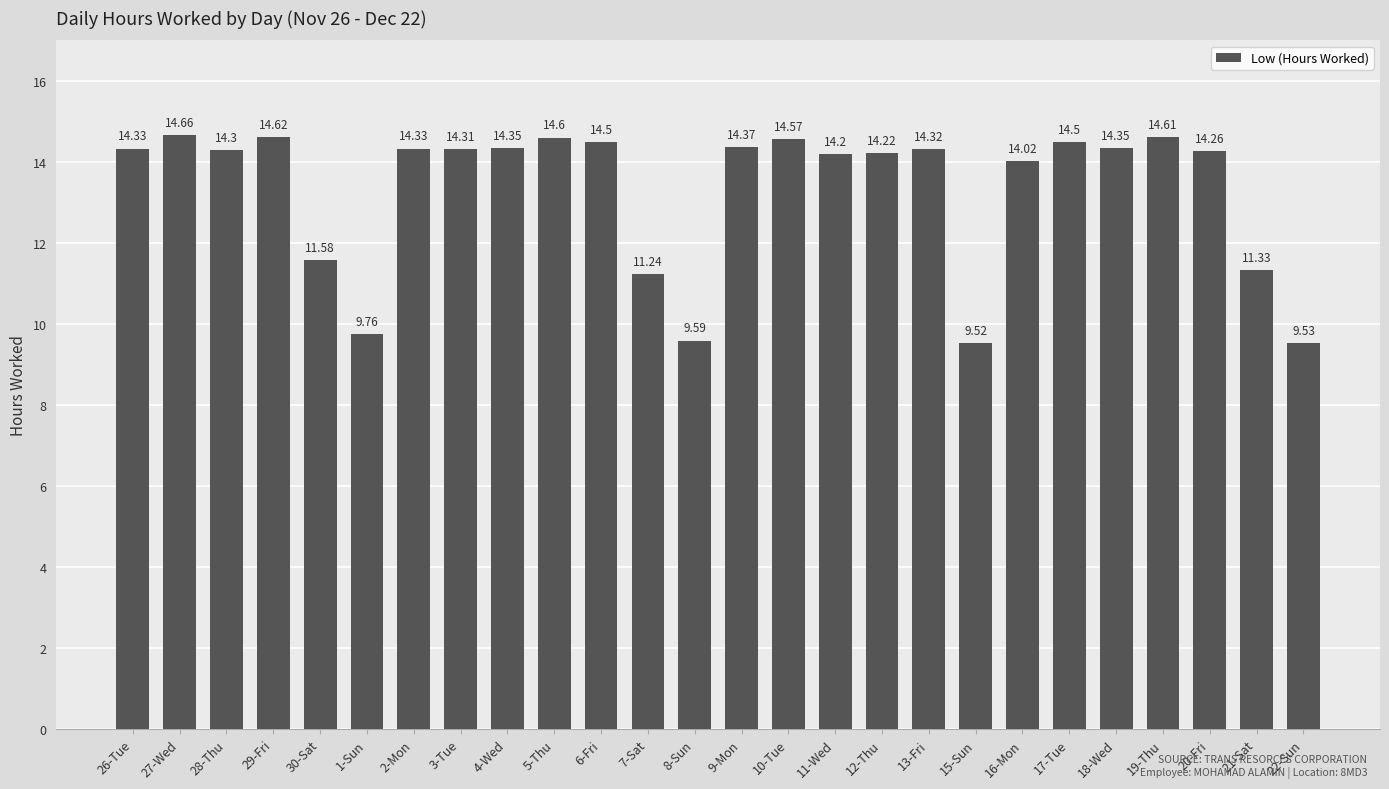

At which label is the value closest to 12?

30-Sat